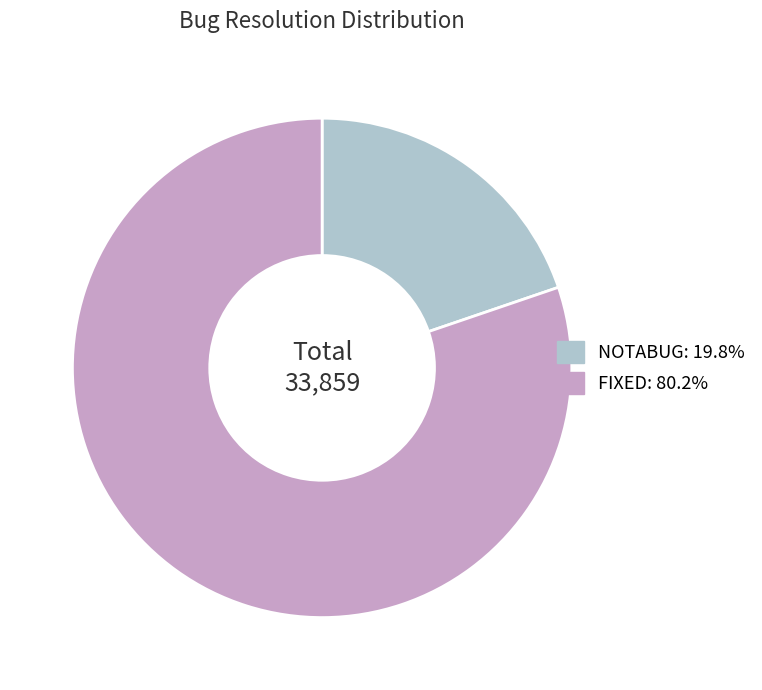

Does any single category account for the majority?

Yes